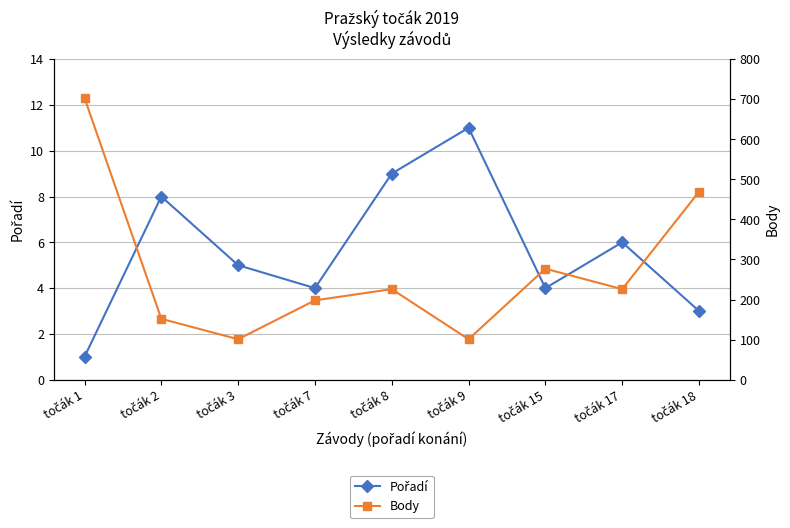

What is the value of the Body point at the 4th from the left?

198